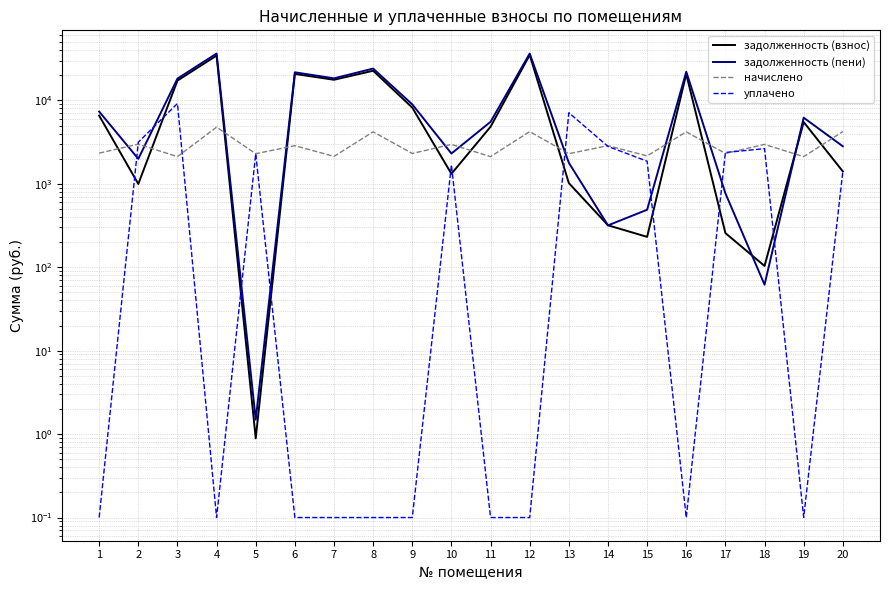

The value of начислено at 20 is 7012.0. True or false?

False